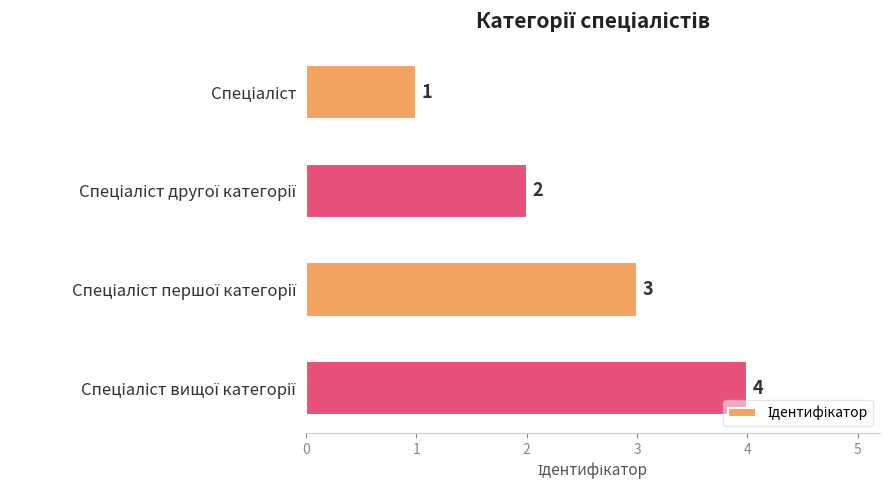

What is the sum of all values?

10